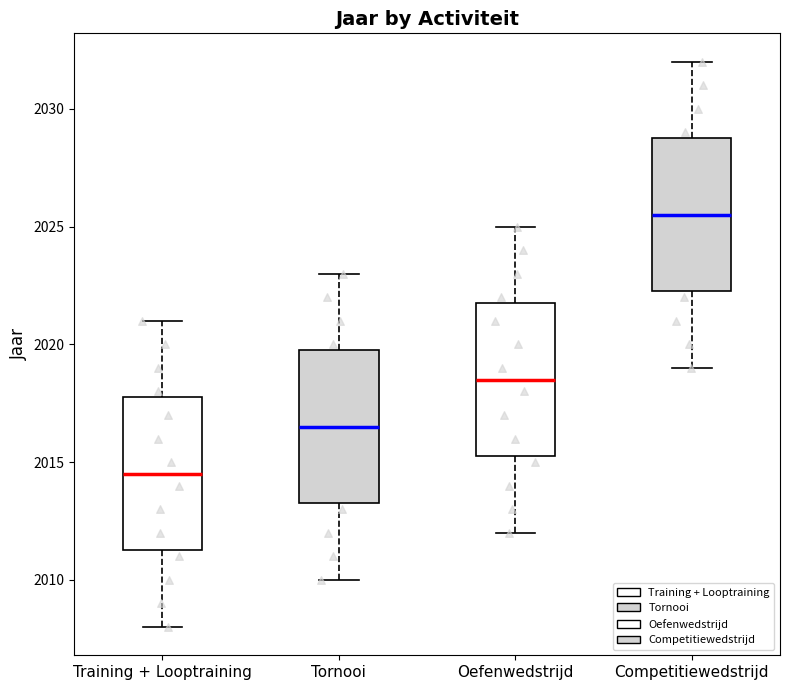

Reading left to right, transcribe this box plot: for each box, give where its median line is, the range the box spans, and where its two whiskers end, as read against the y-axis. The values are not printed on the chart, so give them approximately, as read against the axis.

Training + Looptraining: median 2014.5, box 2011.5 to 2018.0, whiskers 2008.0 to 2021.0
Tornooi: median 2016.5, box 2013.5 to 2020.0, whiskers 2010.0 to 2023.0
Oefenwedstrijd: median 2018.5, box 2015.5 to 2022.0, whiskers 2012.0 to 2025.0
Competitiewedstrijd: median 2025.5, box 2022.5 to 2029.0, whiskers 2019.0 to 2032.0